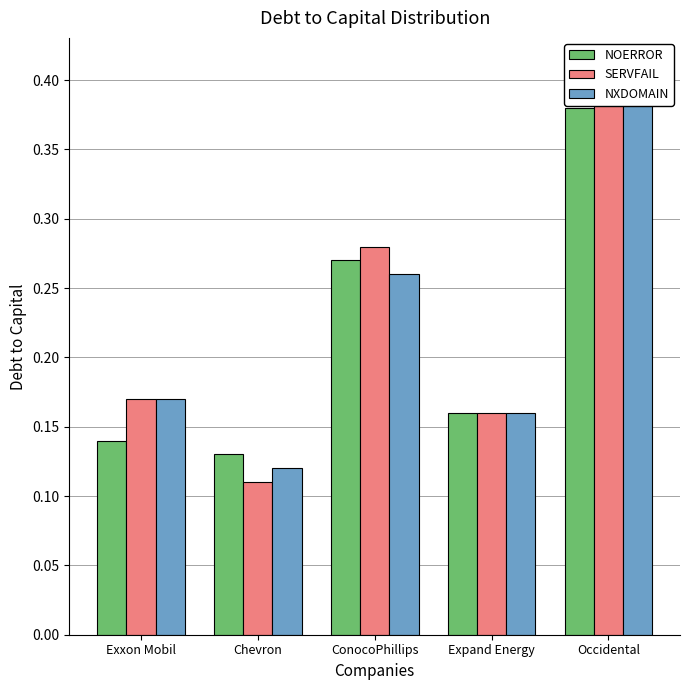

What is the maximum value for SERVFAIL?

0.4